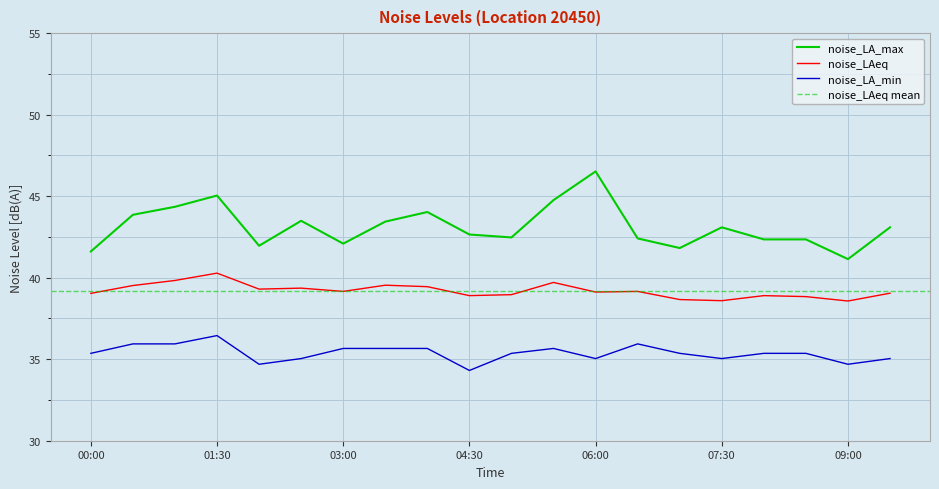

True or false: noise_LAeq has more than 0 interior local peaks.

True